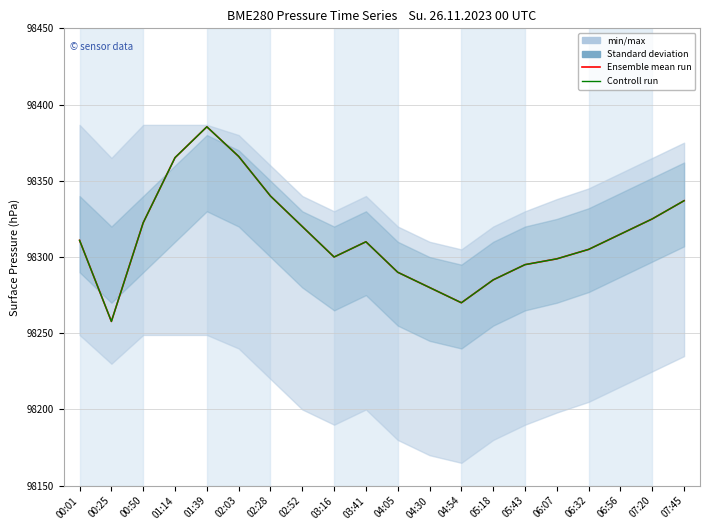

Rank the categories by Ensemble mean run value from highest to lowest.

01:39, 02:03, 01:14, 02:28, 07:45, 07:20, 00:50, 02:52, 06:56, 00:01, 03:41, 06:32, 03:16, 06:07, 05:43, 04:05, 05:18, 04:30, 04:54, 00:25